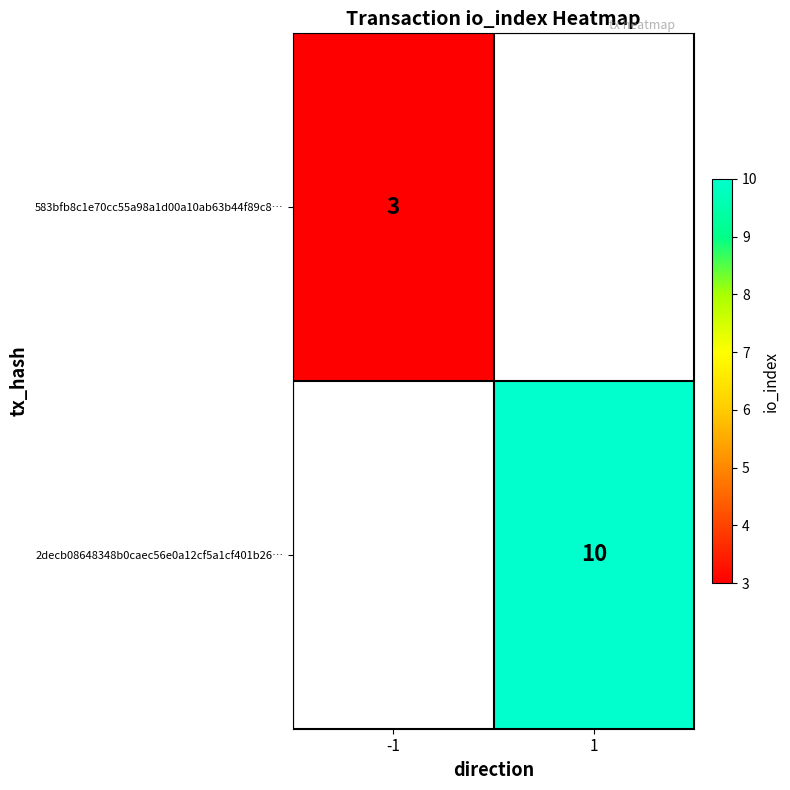

Count the number of categories in the chart.

2